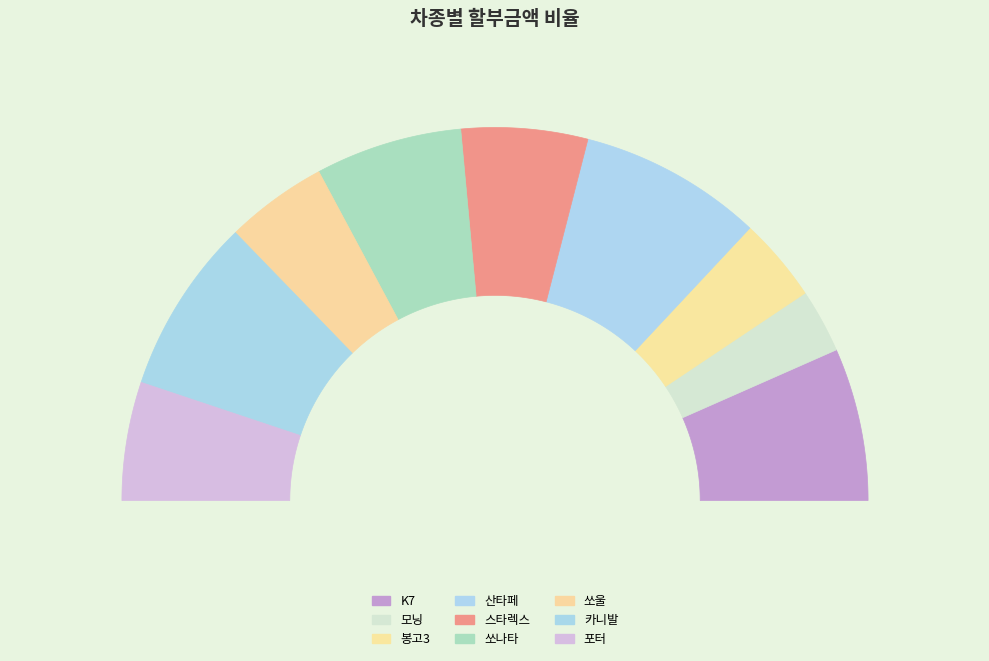

True or false: 봉고3 accounts for 1% of the total.

False